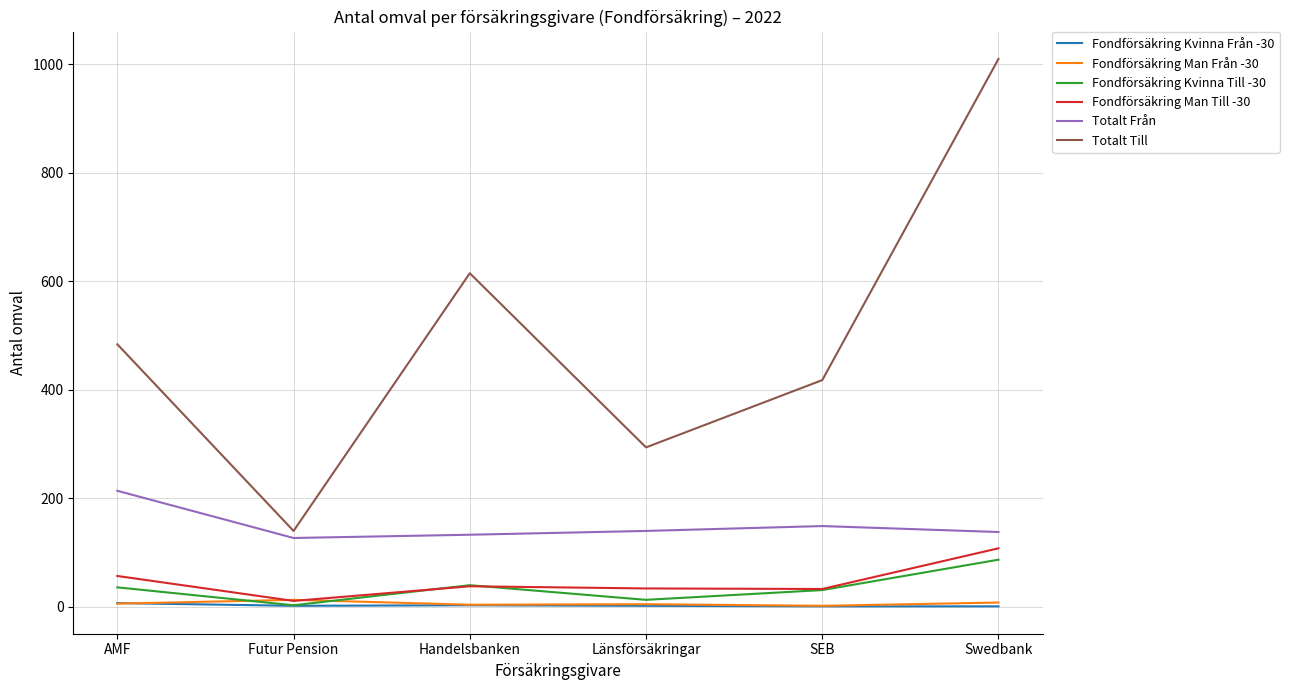

What is the smallest value displayed?

1